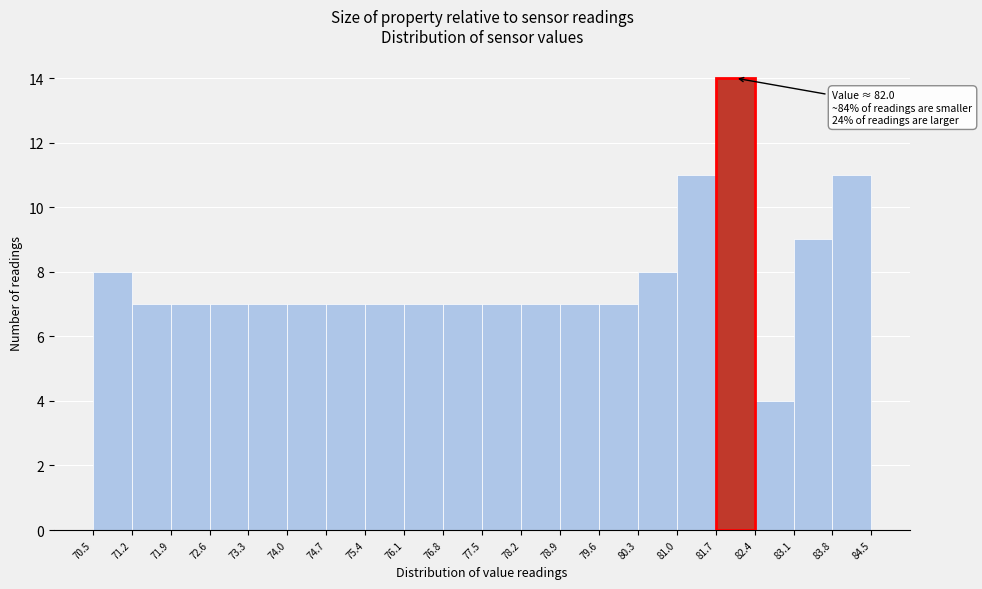

Over which range of the x-axis is the bar tallest?

81.7 to 82.4